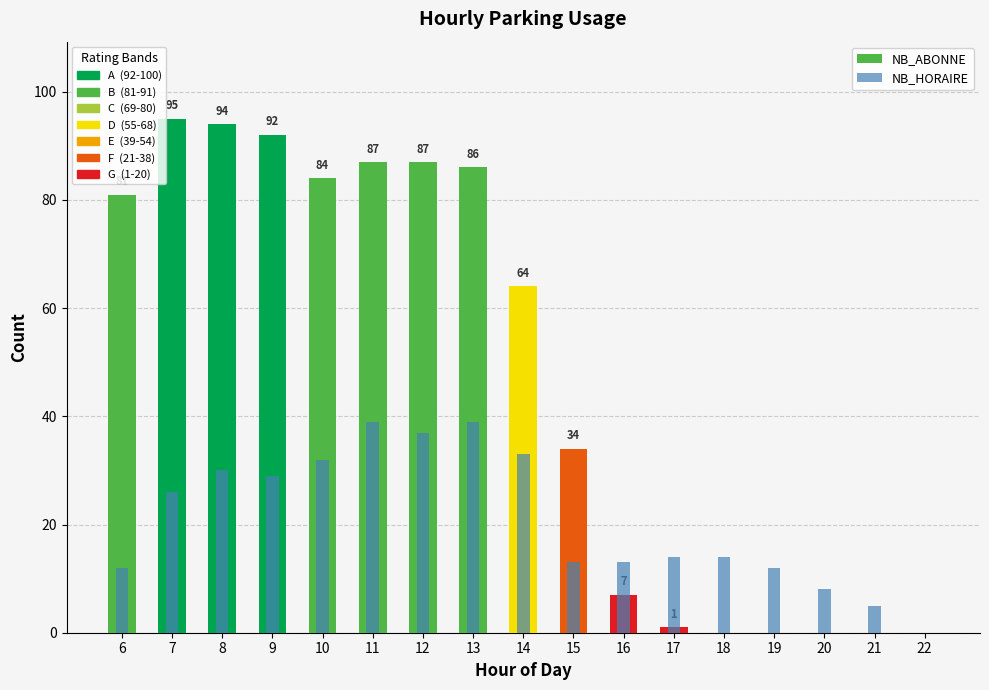

At which category is the sum across all series the highest?

11